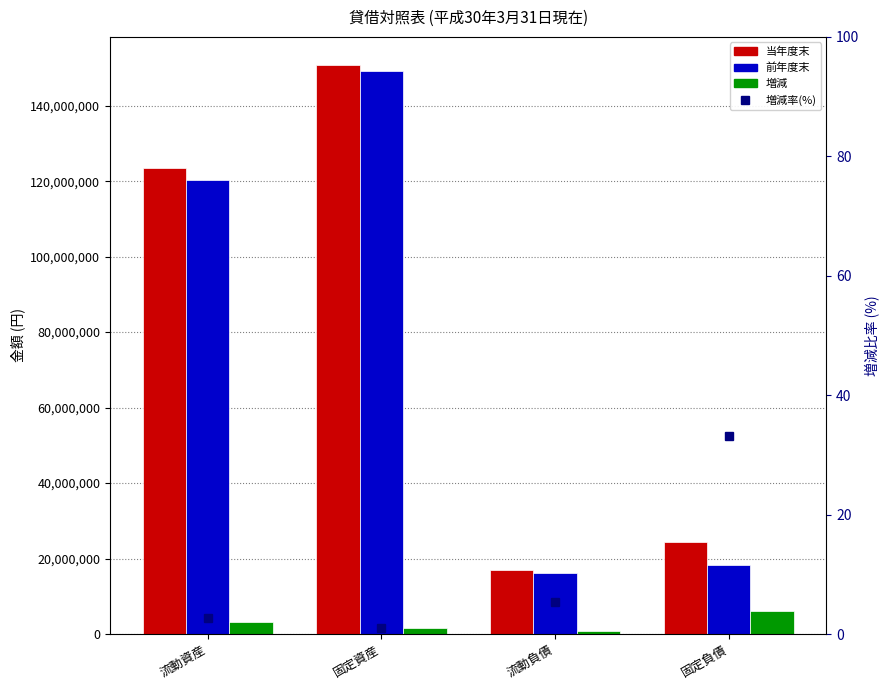

Reading left to right, extract all data points from this chart.

当年度末: 123455746.0	150700500.0	17046767.0	24330173.0
前年度末: 120320353.0	149158560.0	16185766.0	18260487.0
増減: 3135393.0	1541940.0	861001.0	6069686.0
増減率(%): 2.6	1.0	5.3	33.2